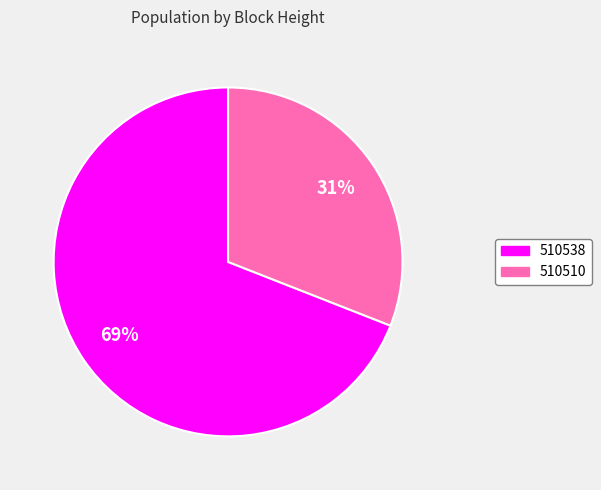

Between 510538 and 510510, which is larger?

510538